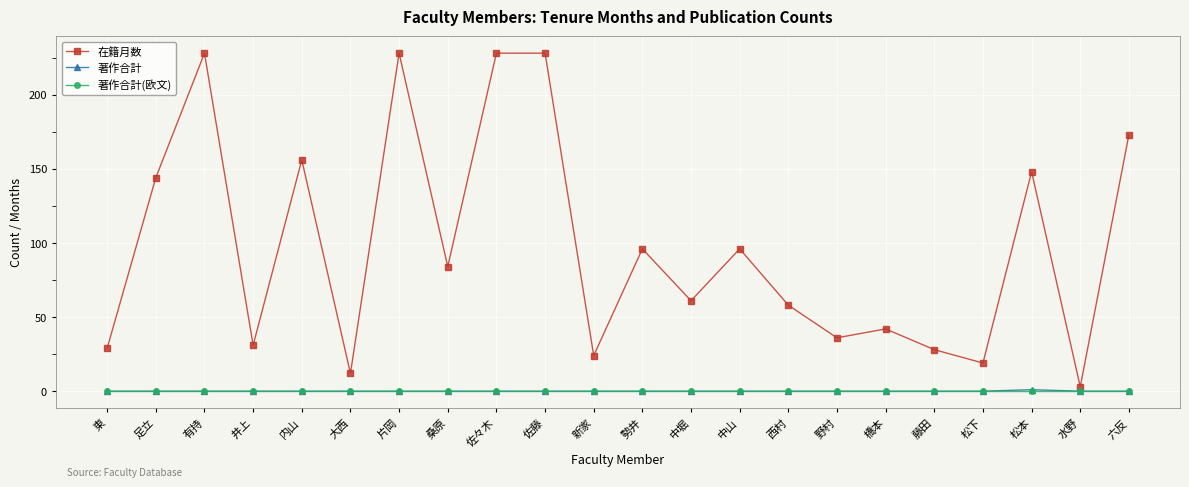

True or false: 著作合計(欧文) and 在籍月数 intersect in this chart.

False